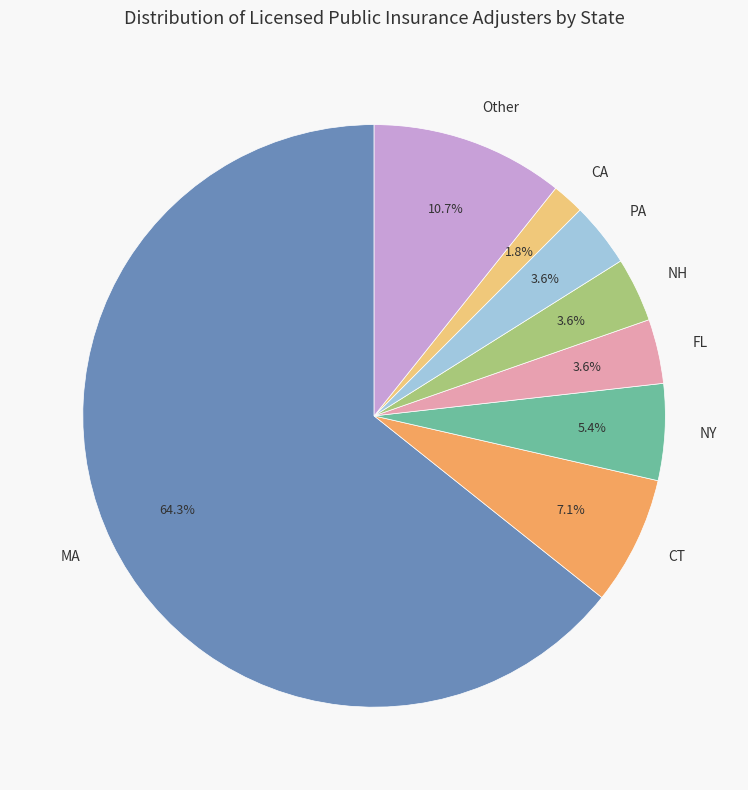

How much of the chart is everything except FL?

96.4%